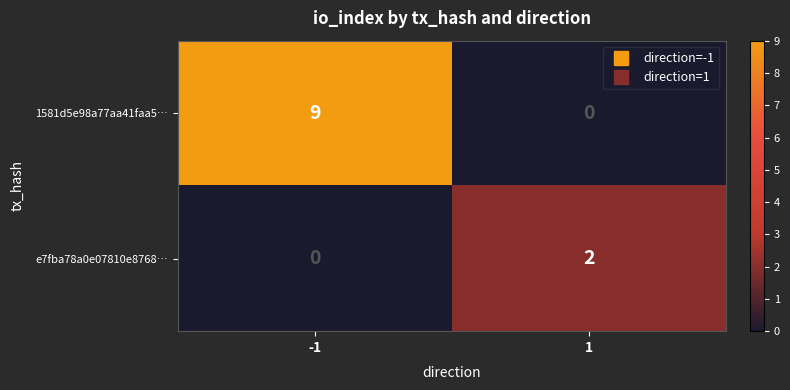

Reading left to right, transcribe all the data shown in this chart.

1581d5e98a77aa41faa5…: 9	0
e7fba78a0e07810e8768…: 0	2